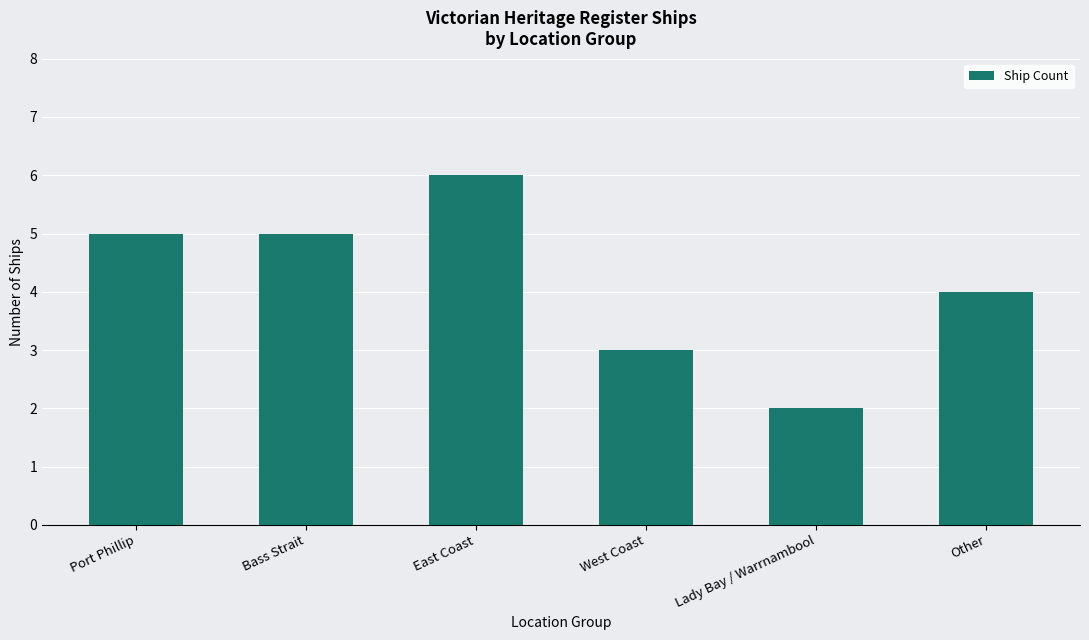

Count the number of data series in this chart.

1